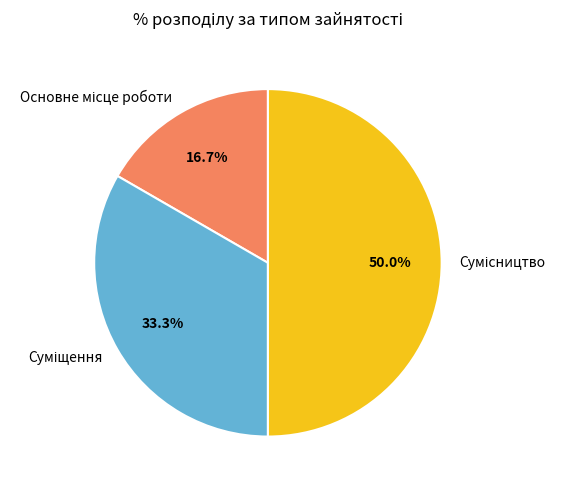

How many segments does this pie chart have?

3